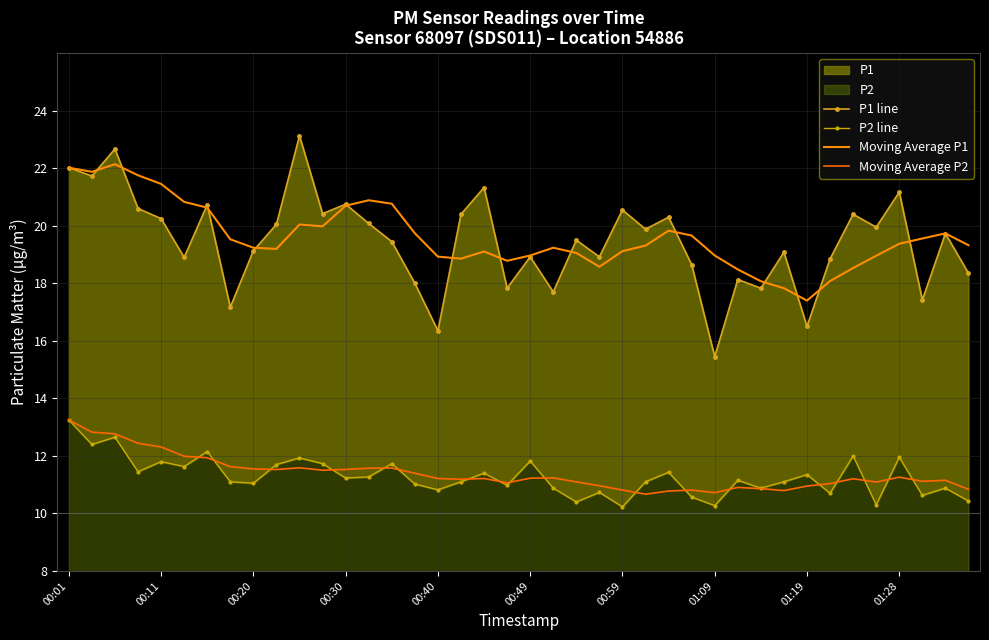

How many lines are shown in the chart?

4